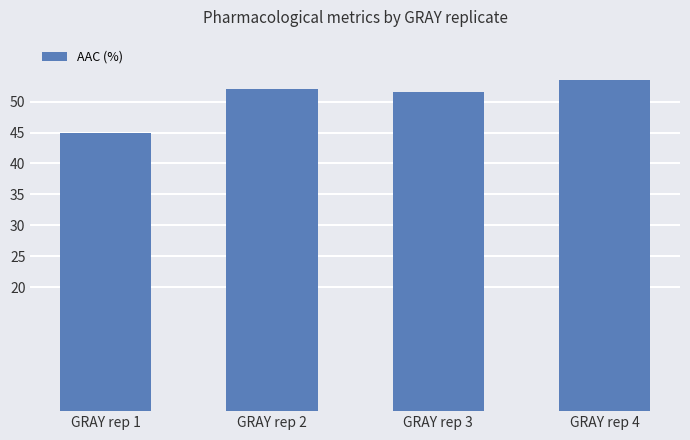

Between GRAY rep 2 and GRAY rep 4, which is larger?

GRAY rep 4